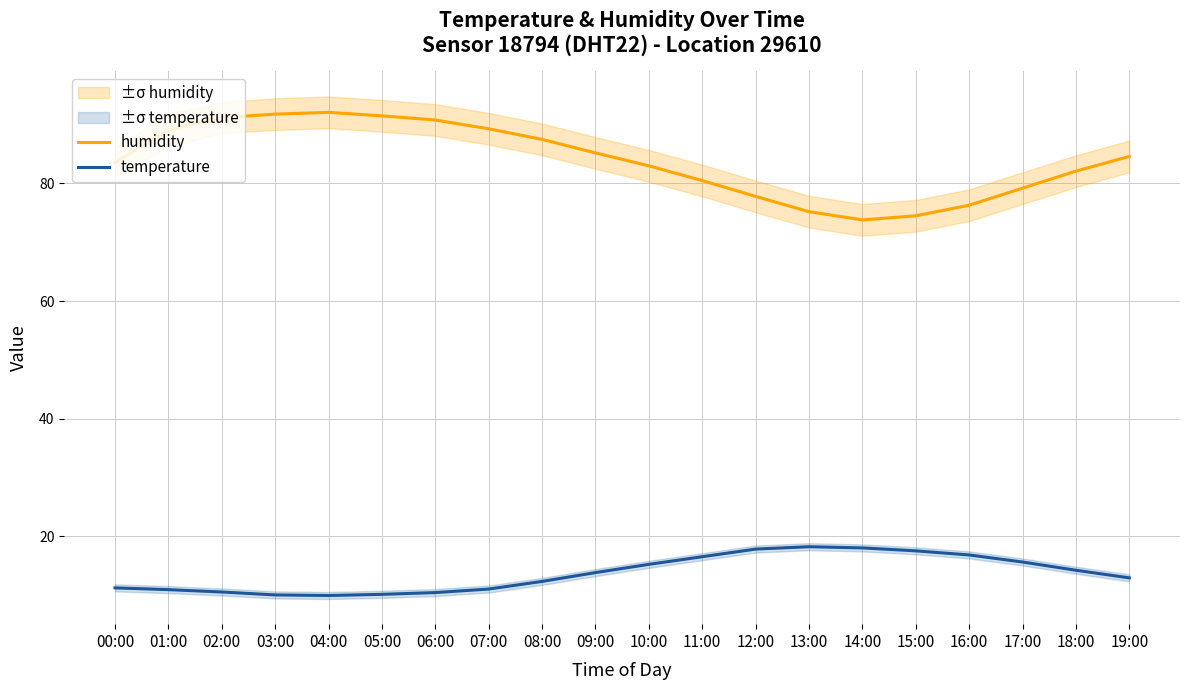

Reading left to right, extract all data points from this chart.

humidity: 00:00=83.6	01:00=89.1	02:00=91.2	03:00=91.8	04:00=92.1	05:00=91.5	06:00=90.8	07:00=89.3	08:00=87.5	09:00=85.2	10:00=83.0	11:00=80.5	12:00=77.8	13:00=75.2	14:00=73.8	15:00=74.5	16:00=76.3	17:00=79.2	18:00=82.1	19:00=84.6
temperature: 00:00=11.2	01:00=10.9	02:00=10.5	03:00=10.0	04:00=9.9	05:00=10.1	06:00=10.4	07:00=11.0	08:00=12.3	09:00=13.8	10:00=15.2	11:00=16.5	12:00=17.8	13:00=18.2	14:00=18.0	15:00=17.5	16:00=16.8	17:00=15.6	18:00=14.2	19:00=12.9